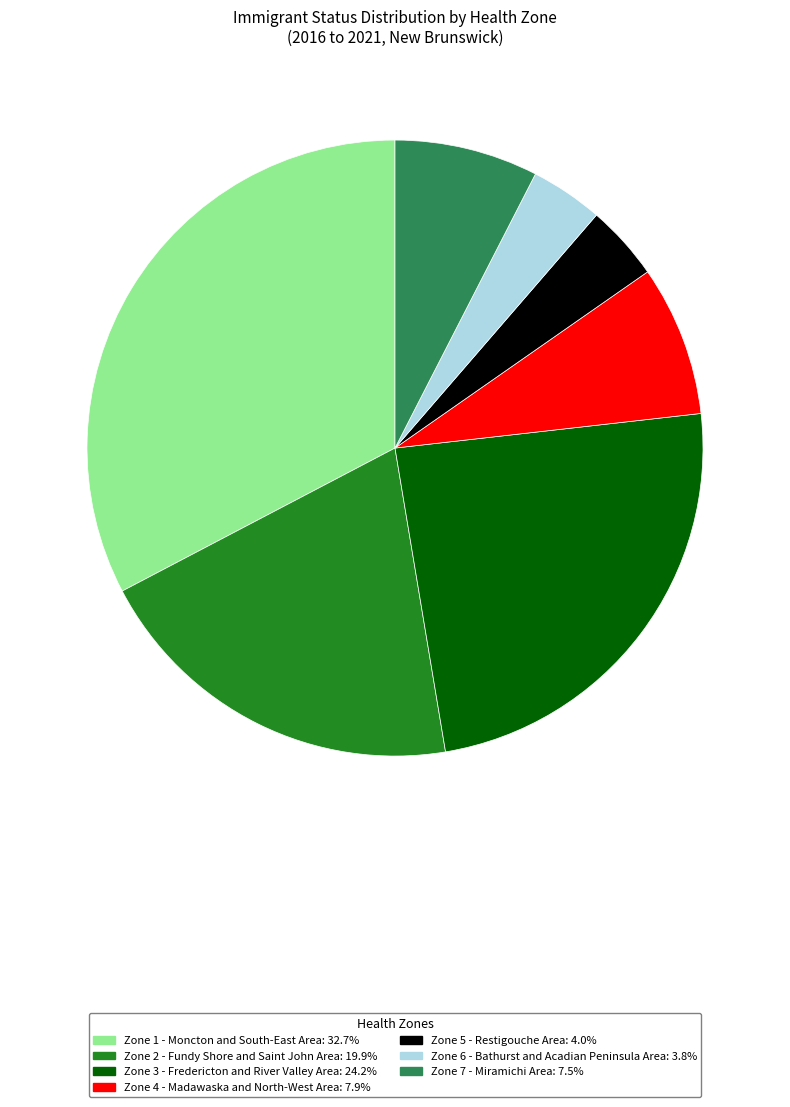

Which has a higher value, Zone 7 - Miramichi Area or Zone 6 - Bathurst and Acadian Peninsula Area?

Zone 7 - Miramichi Area